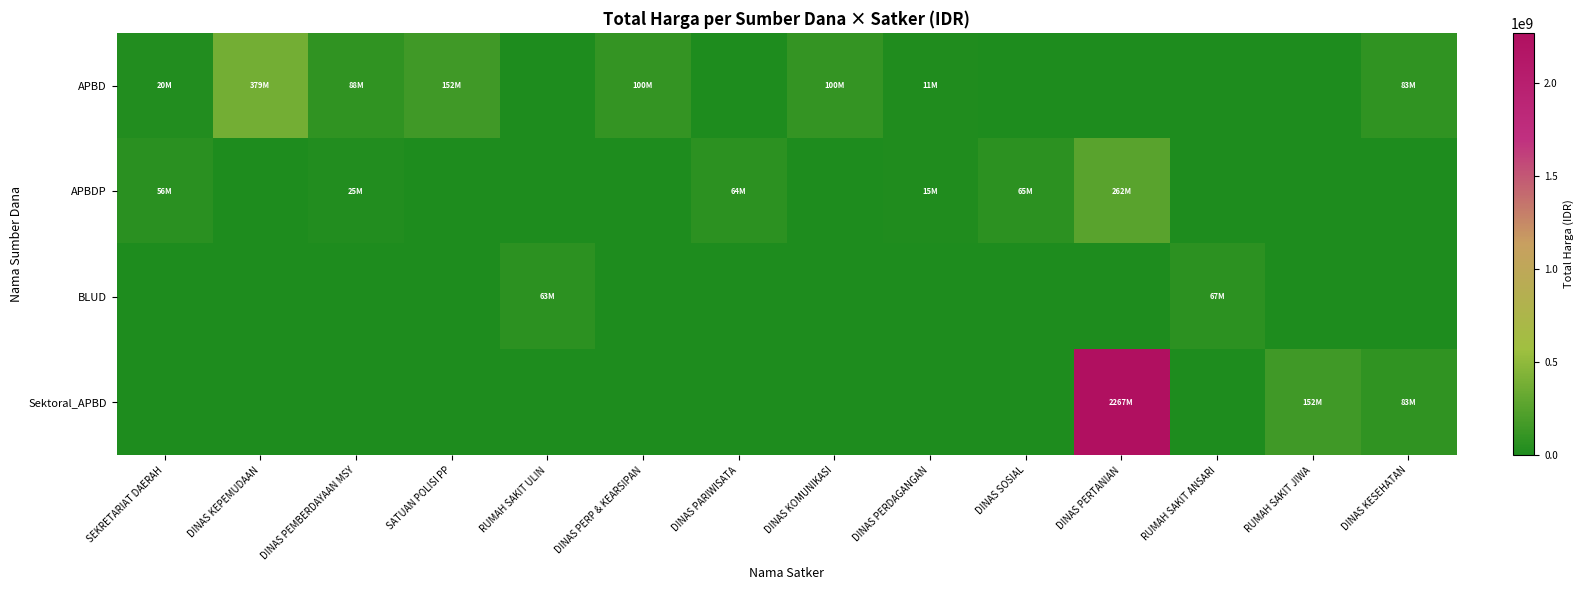

At how many categories does at least one series exceed 1671730461?

1